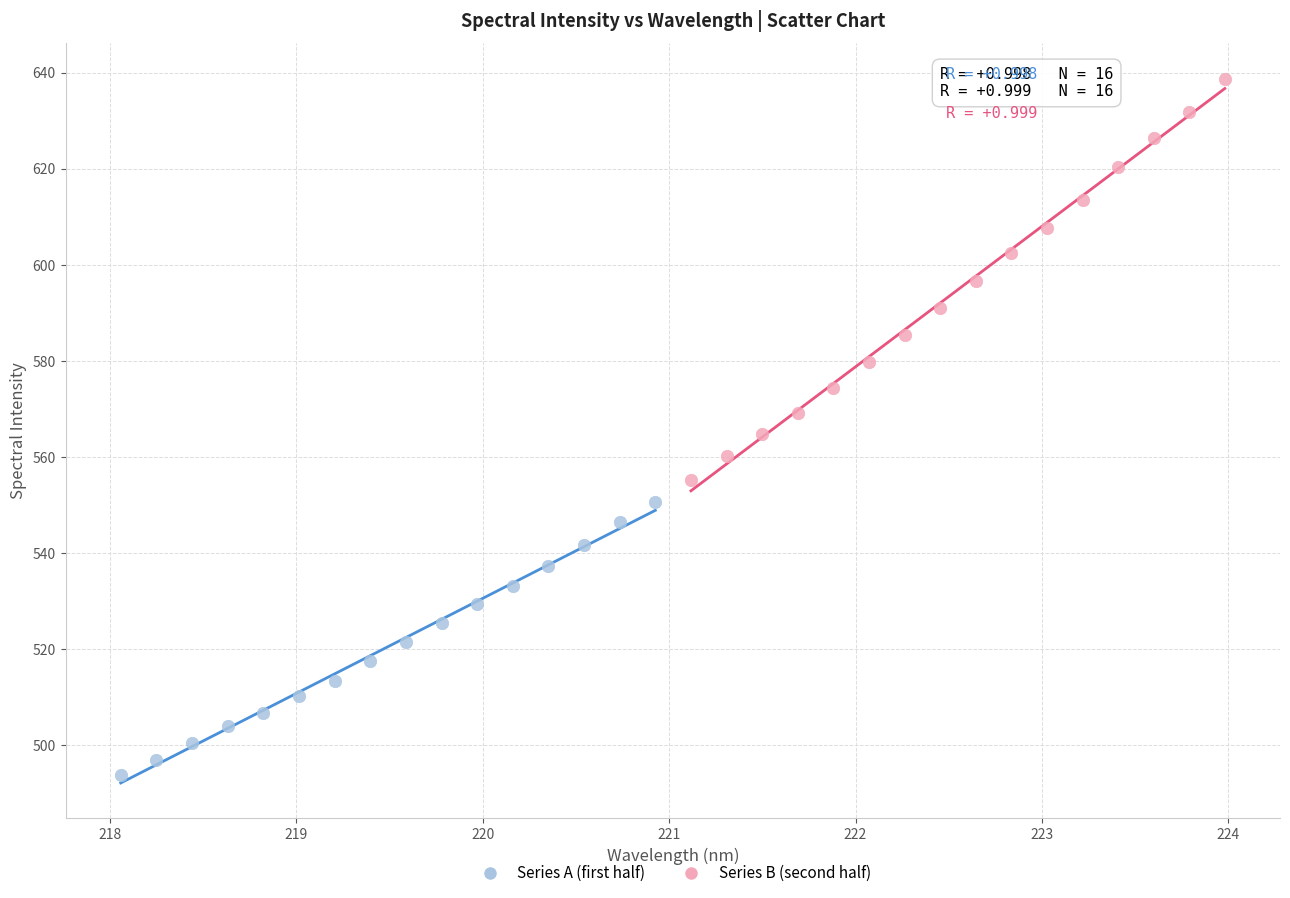

Which series contains the lowest Y value?

Series A (first half)